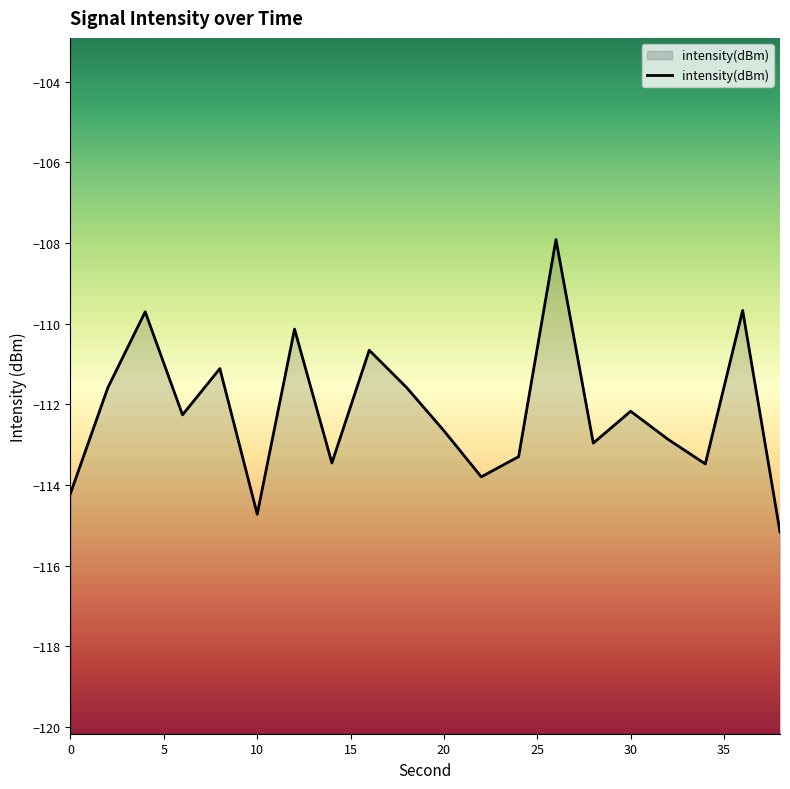

What is the greatest value displayed?

-107.9